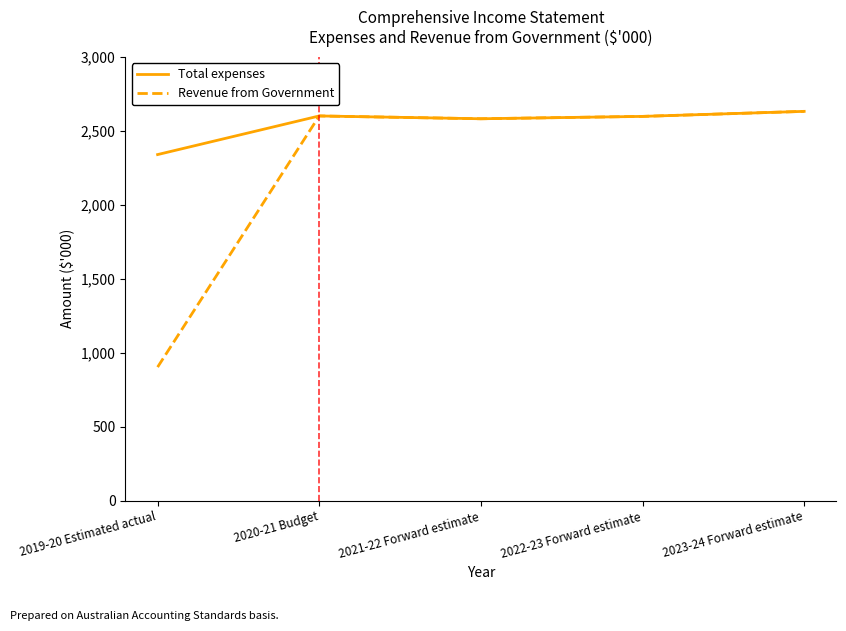

In Revenue from Government, how many points are lower than both neighbors (excluding endpoints)?

1